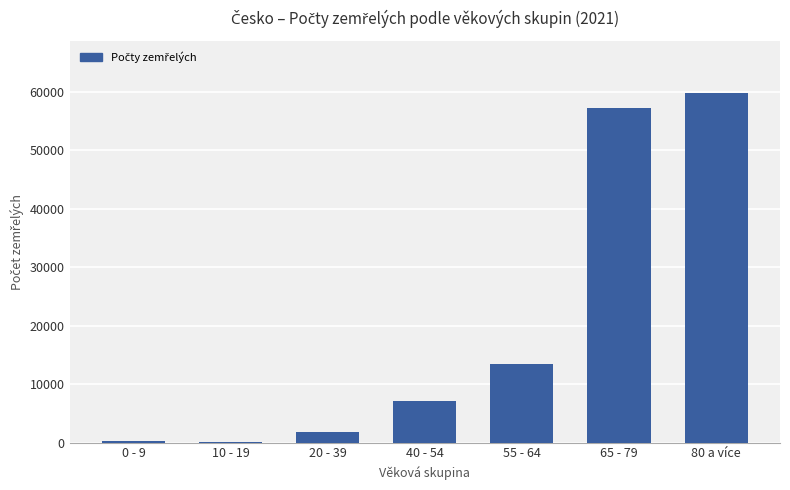

At which label is the value closest to 29981?

55 - 64